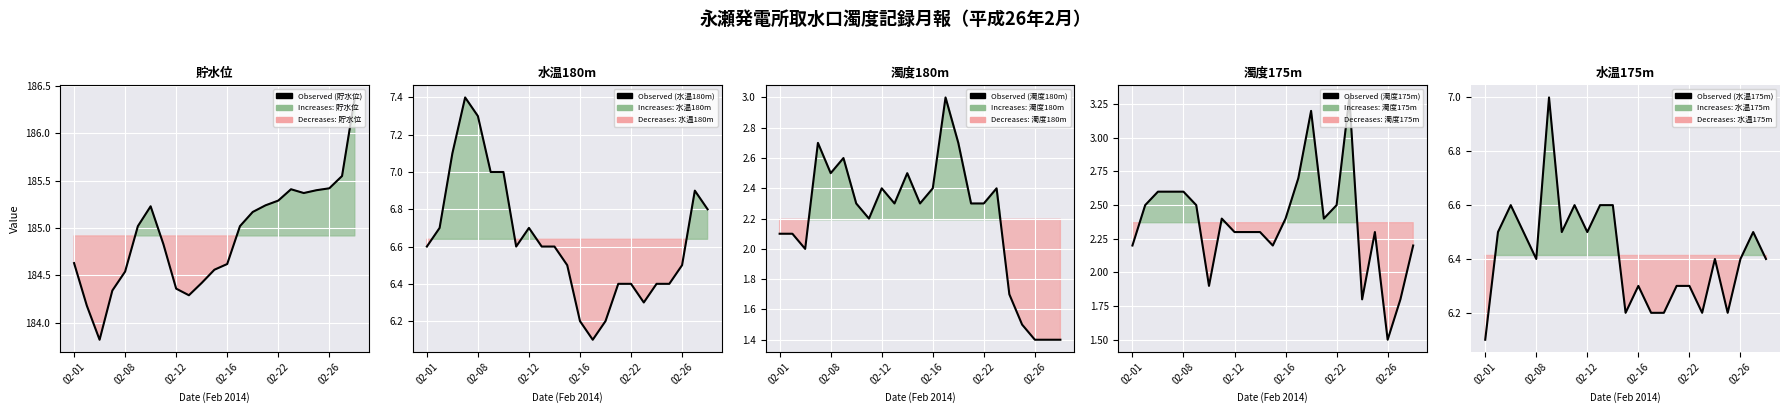

In Observed (貯水位), how many points are lower than both neighbors (excluding endpoints)?

3